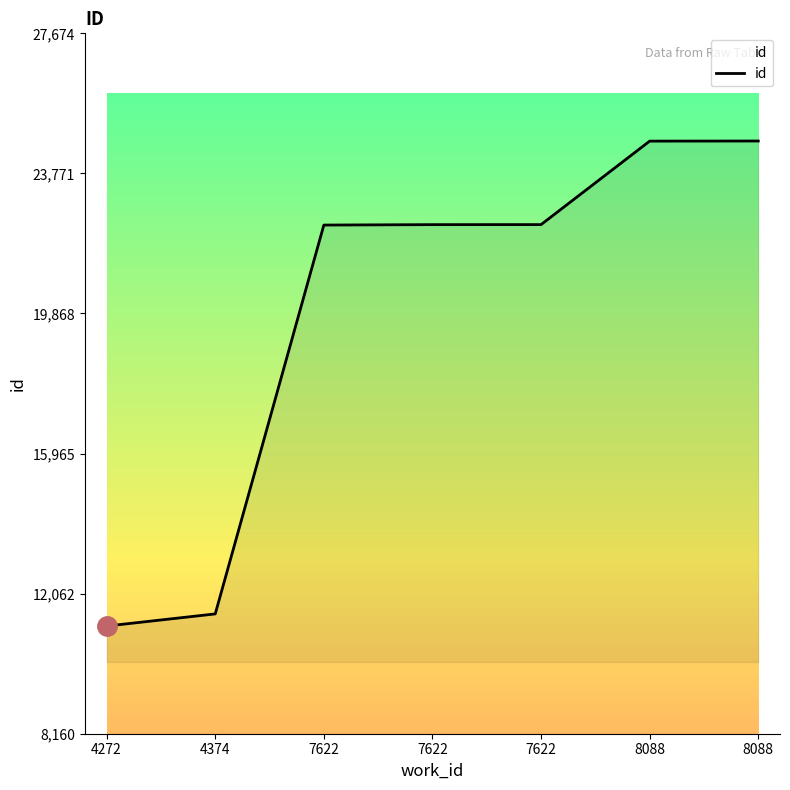

What is the sum of the values at 4374 and 8088?

36172